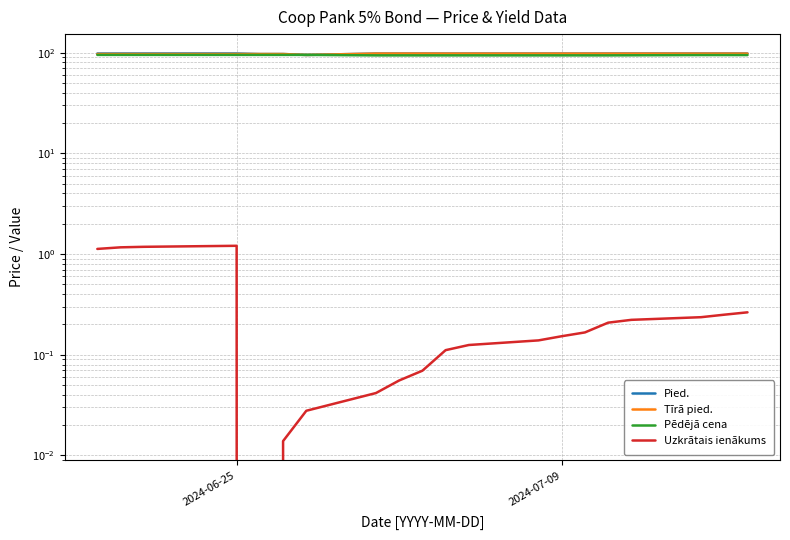

True or false: Pied. has more than 2 points higher than both neighbors.

True